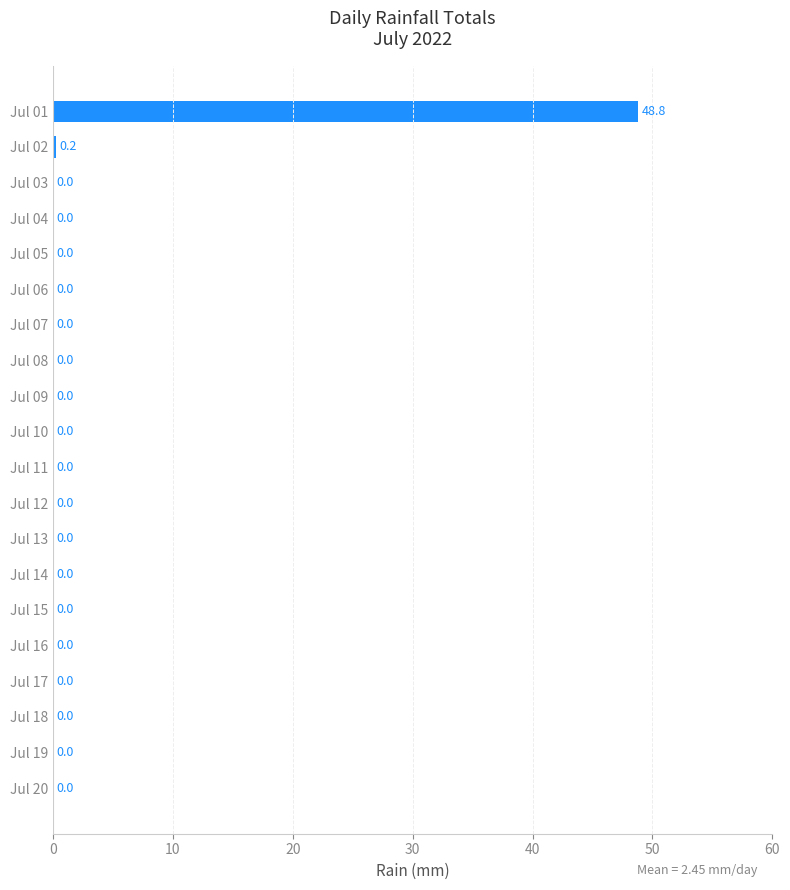

What is the sum of all values?

49.0